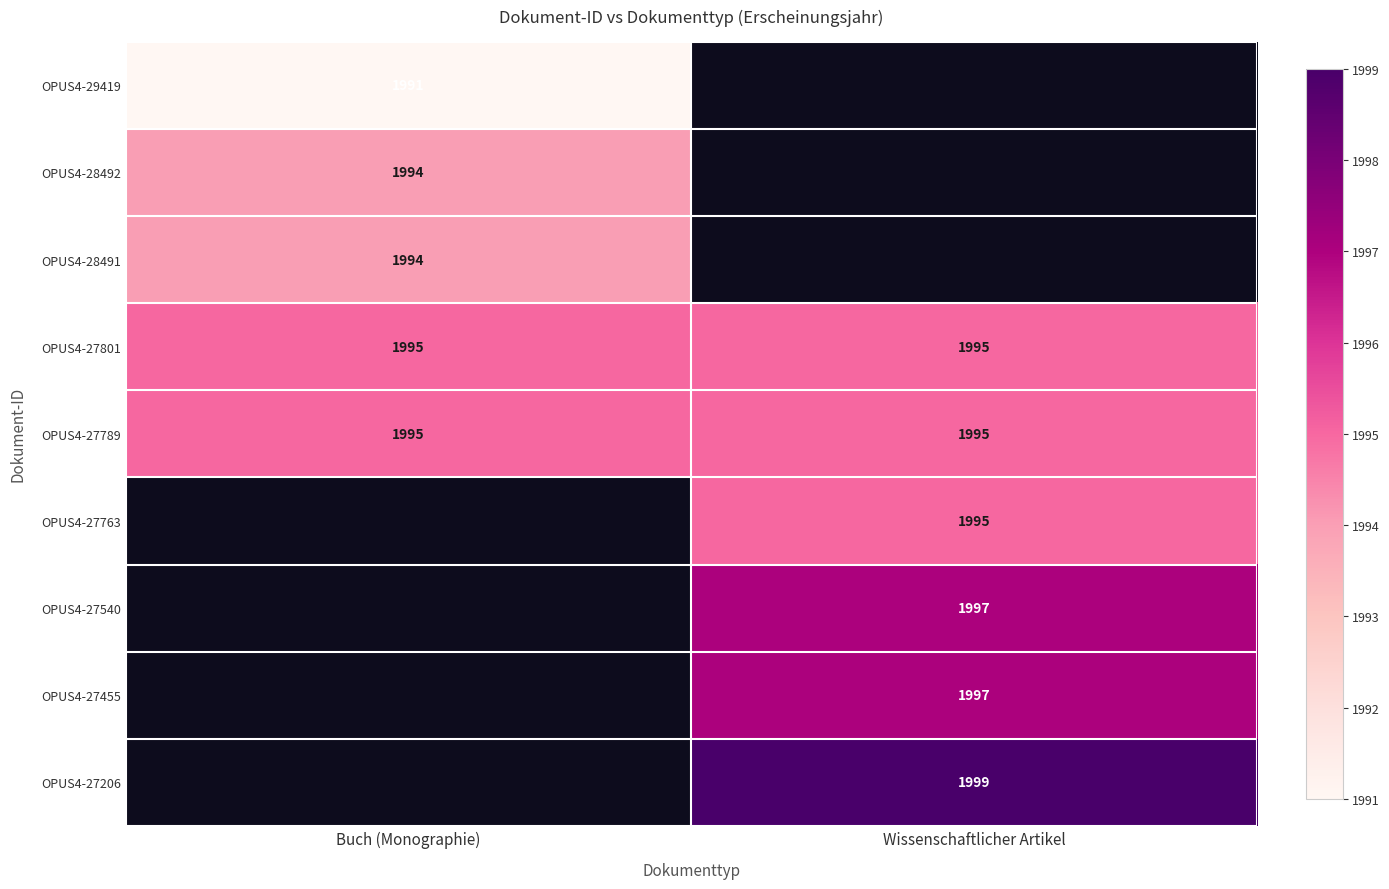

Between Buch (Monographie) and Wissenschaftlicher Artikel, which is larger?

Buch (Monographie)